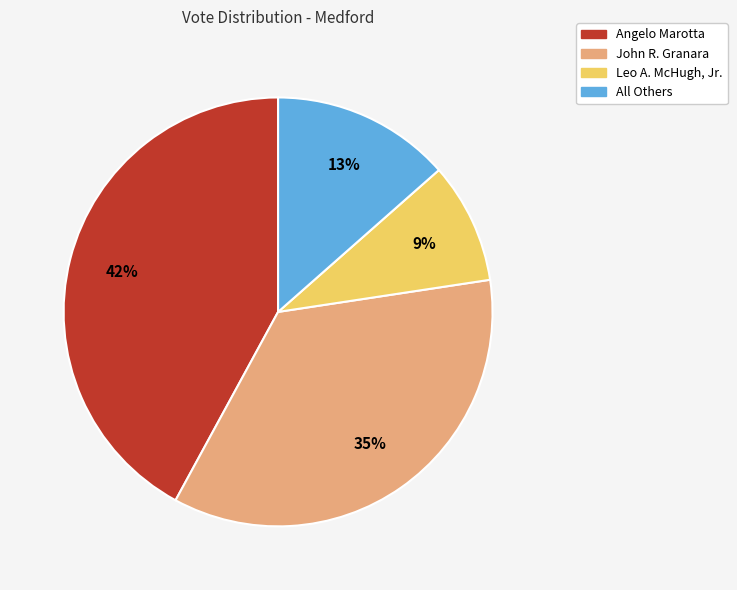

To the nearest percent, what is the difference between the largest and smallest slice percentages?

33%